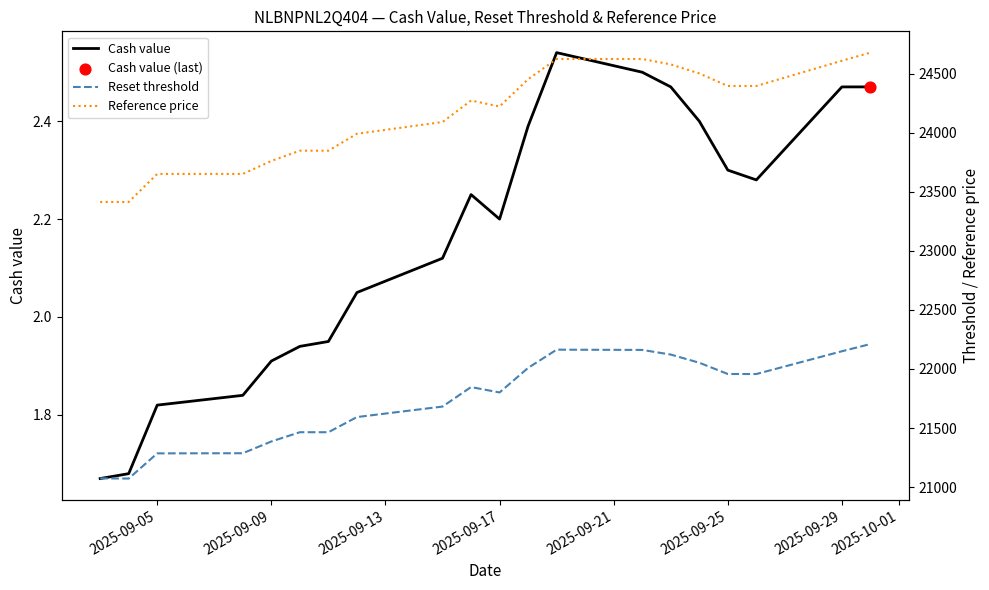

Which series contains the lowest Y value?

Cash value